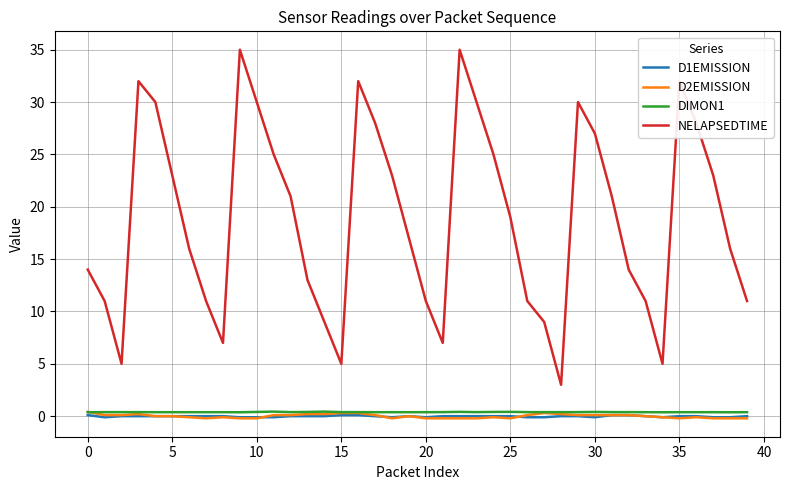

What are all the series names shown in the legend?

D1EMISSION, D2EMISSION, DIMON1, NELAPSEDTIME